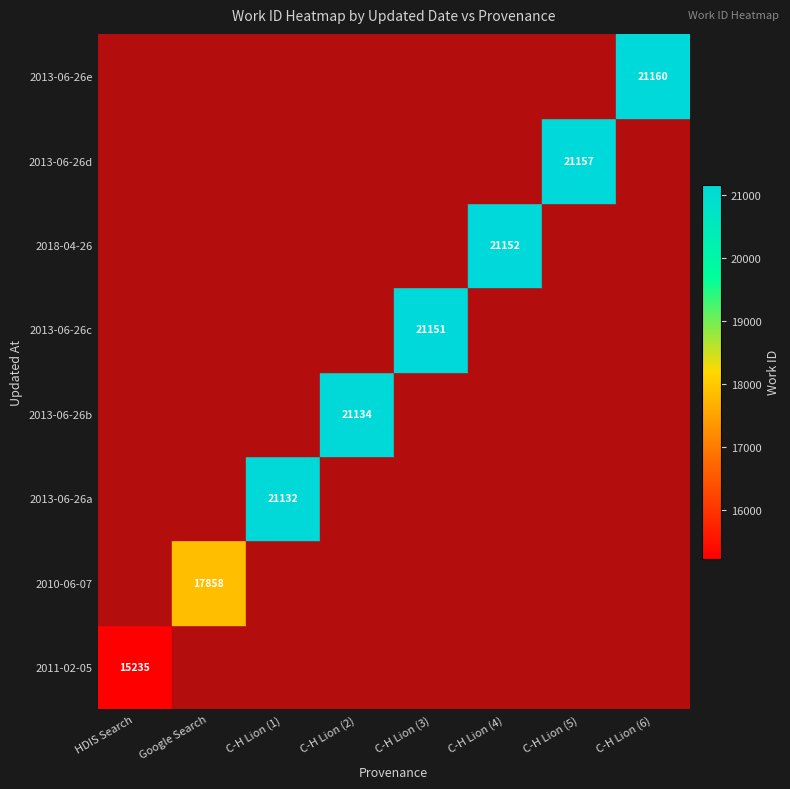

The 2018-04-26 series shows 7450 at C-H Lion (4). True or false?

False